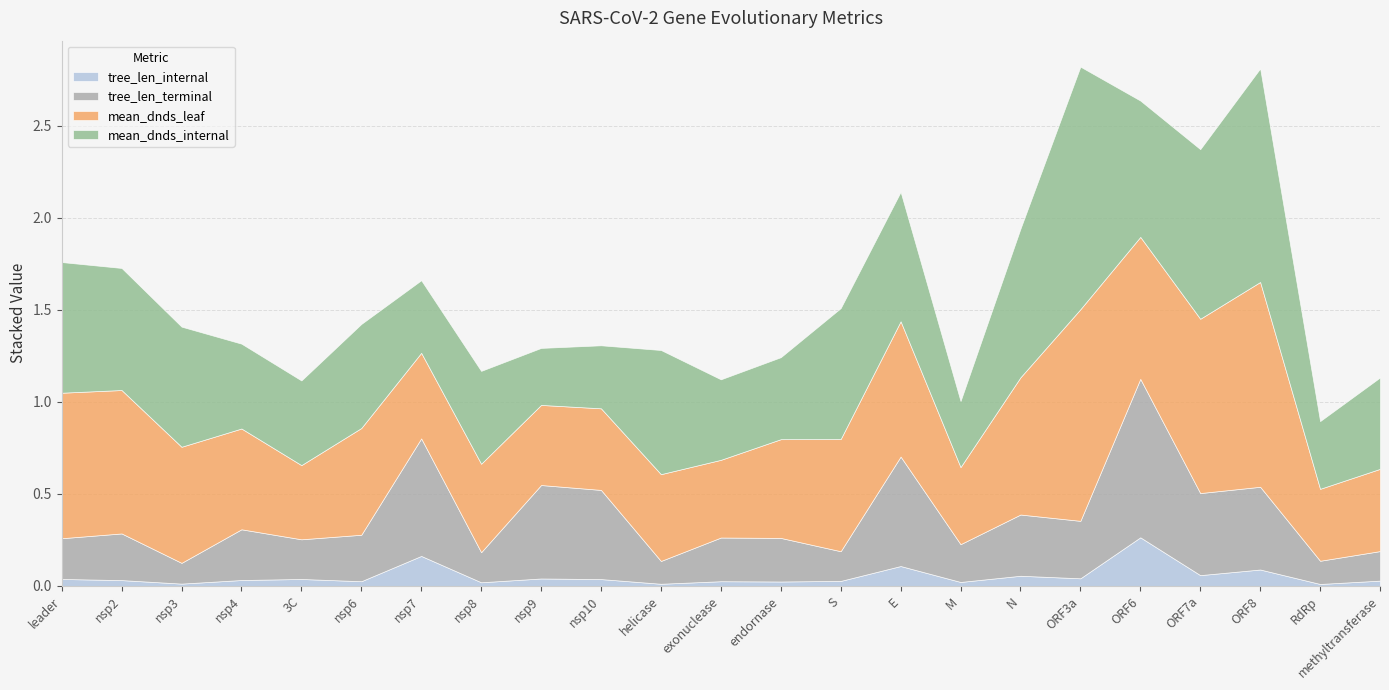

How many series are shown in this chart?

4